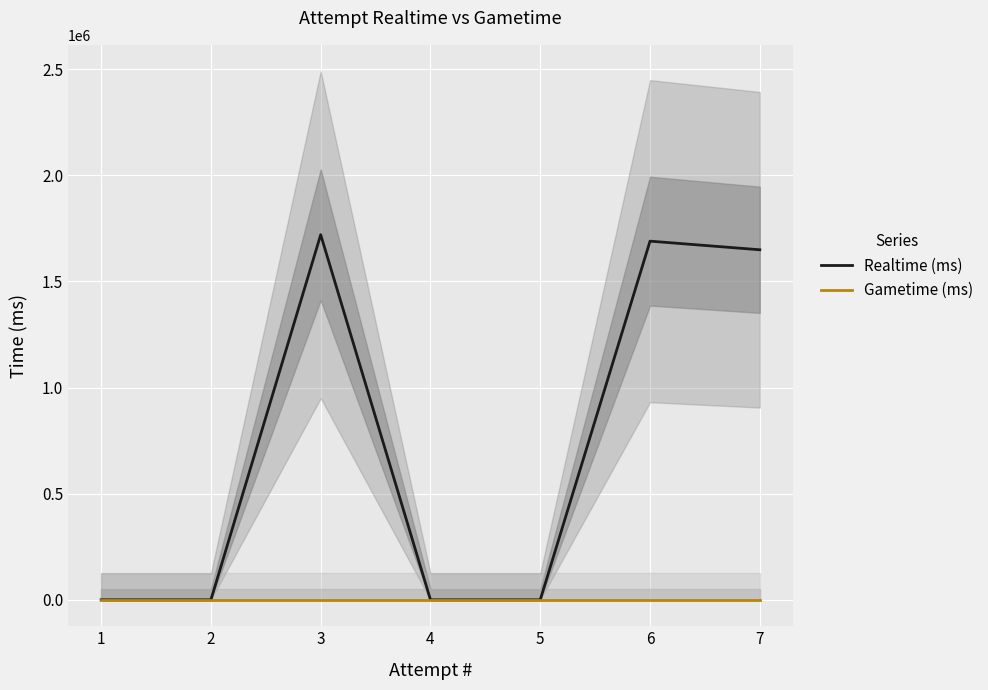

Which series has the largest total across all categories?

Realtime (ms)